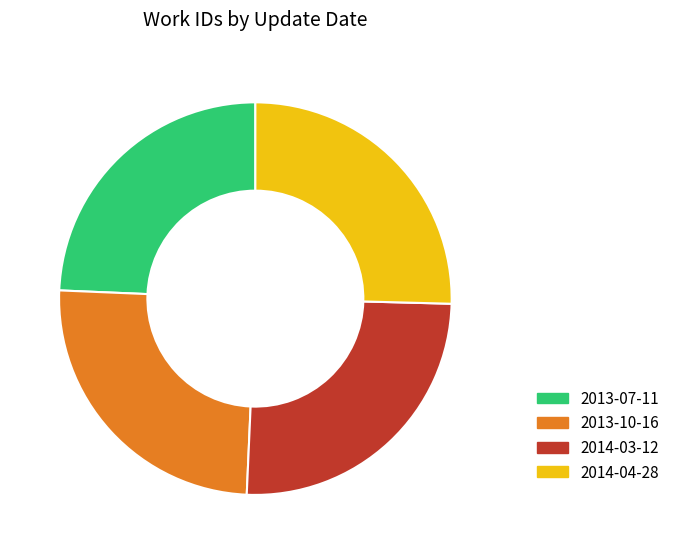

Between 2013-07-11 and 2013-10-16, which is larger?

2013-10-16